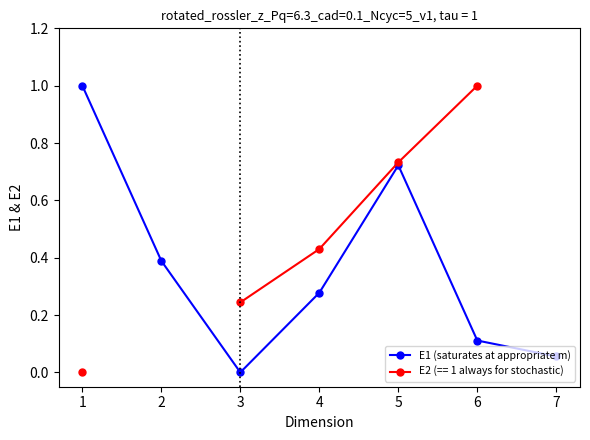

Which label corresponds to the smallest value in the chart?

3